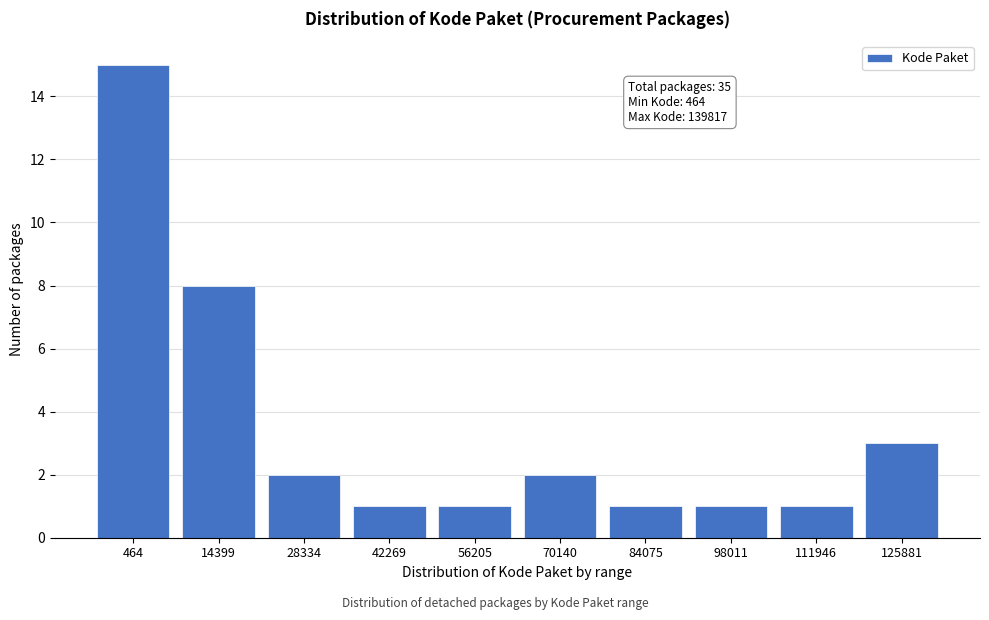

Reading left to right, extract all data points from this chart.

15	8	2	1	1	2	1	1	1	3